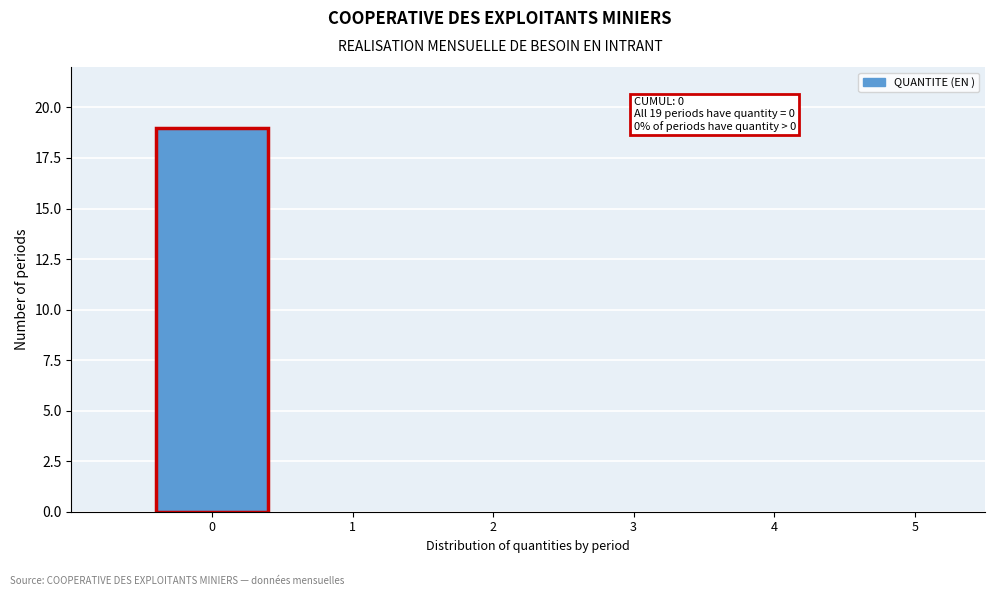

Over which range of the x-axis is the bar tallest?

-0.5 to 0.5